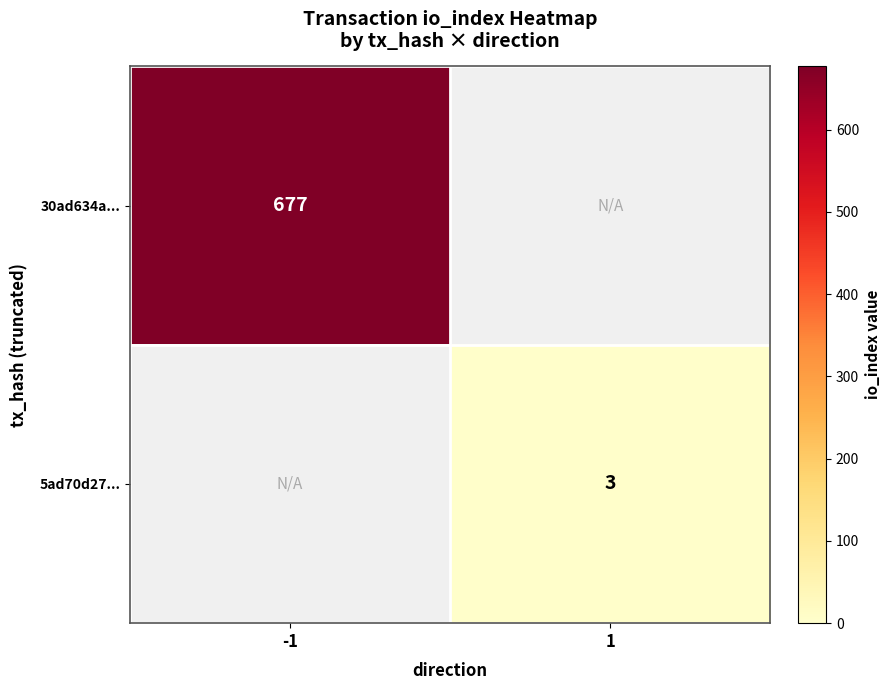

The 30ad634a... series shows 339 at -1. True or false?

False